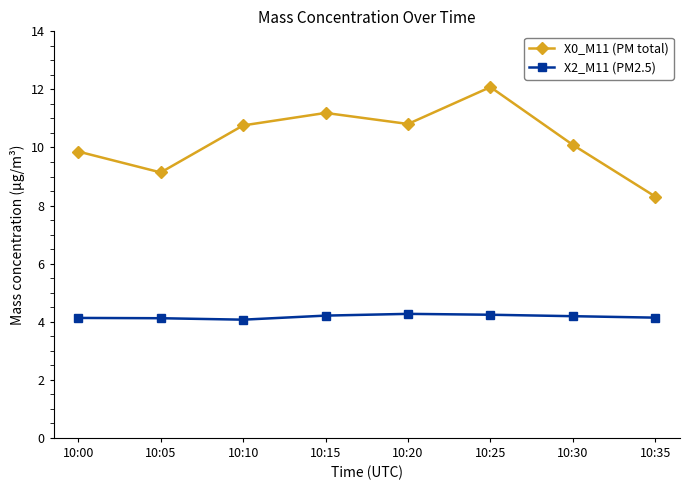

True or false: X2_M11 (PM2.5) and X0_M11 (PM total) intersect in this chart.

False